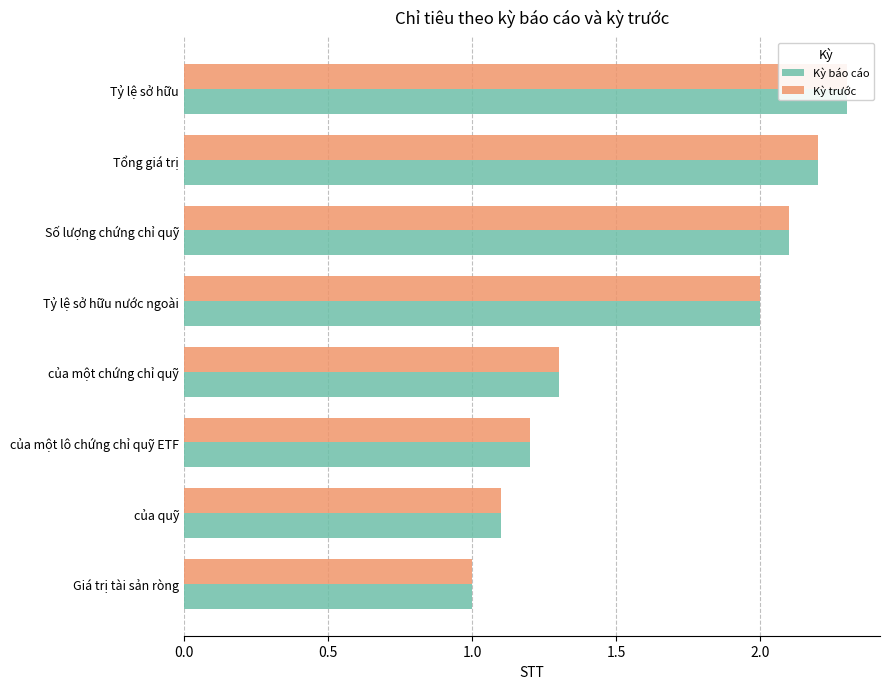

What is the difference between the maximum and minimum values in the Kỳ báo cáo series?

1.3